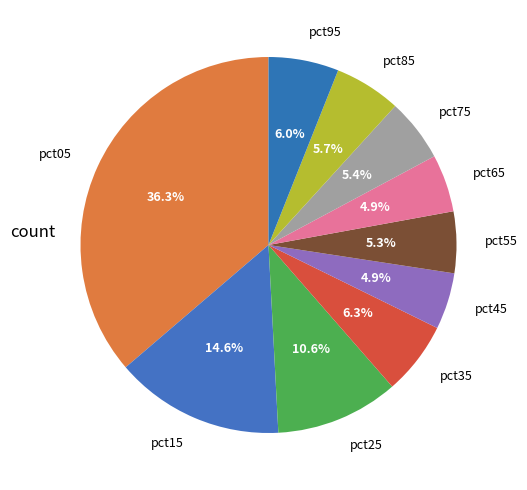

To the nearest percent, what percentage of the pie is pct75?

5%